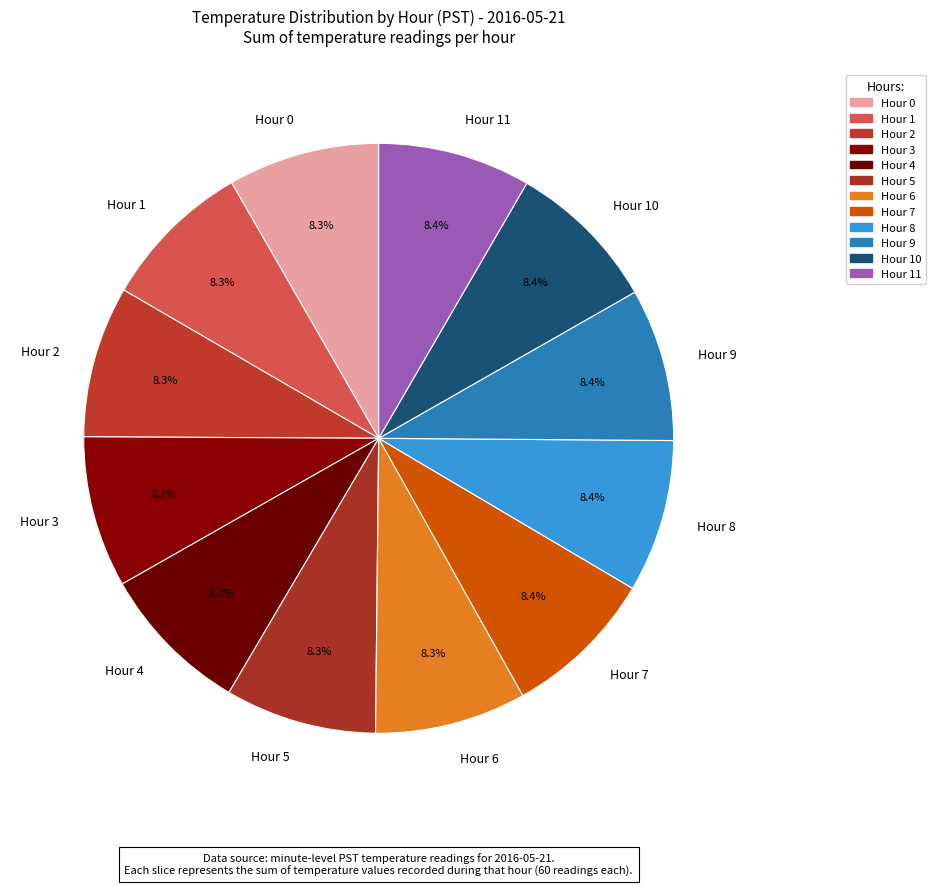

What portion of the pie excludes Hour 10?

91.6%